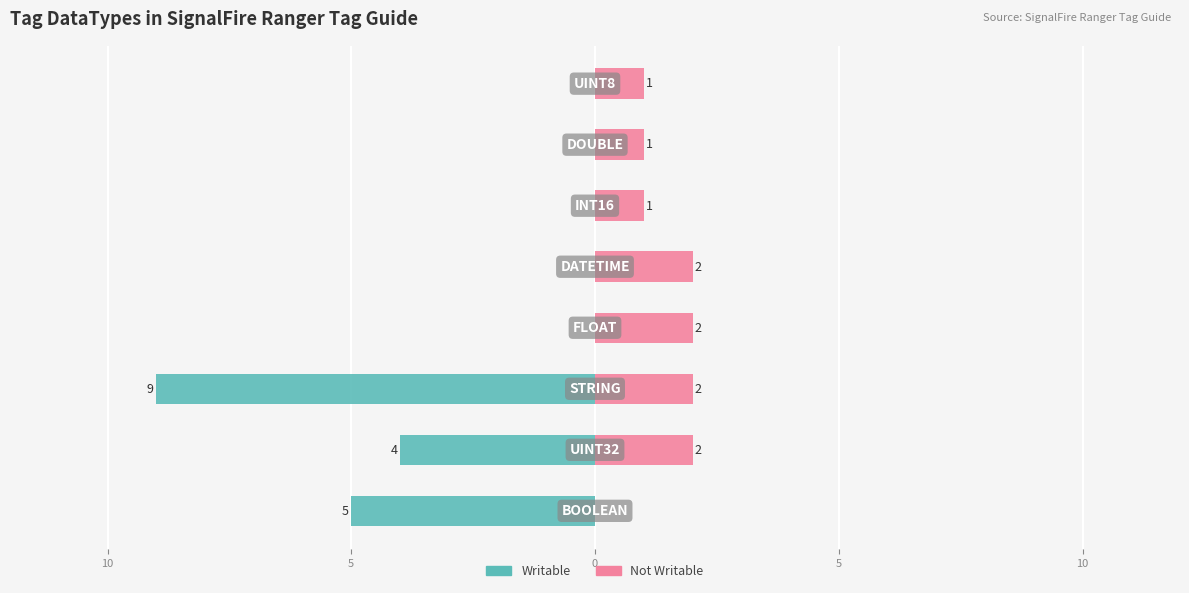

Count the Not Writable values in the range 1 to 2.

7